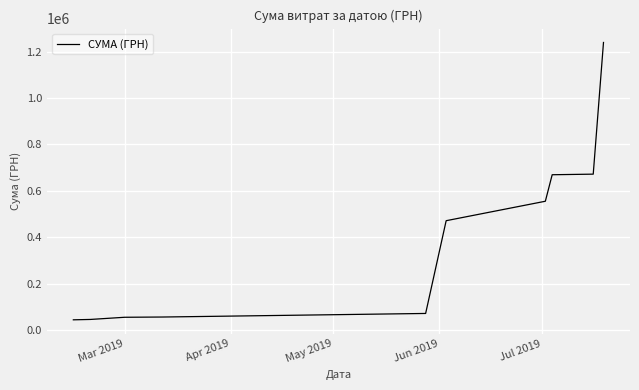

What is the difference between the maximum and minimum values?

1195451.0